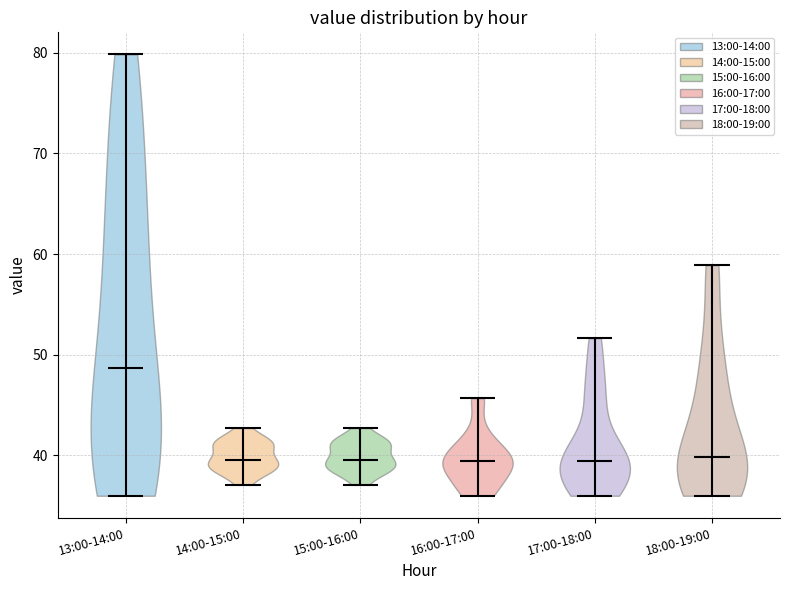

Which violin has the highest median line?

13:00-14:00